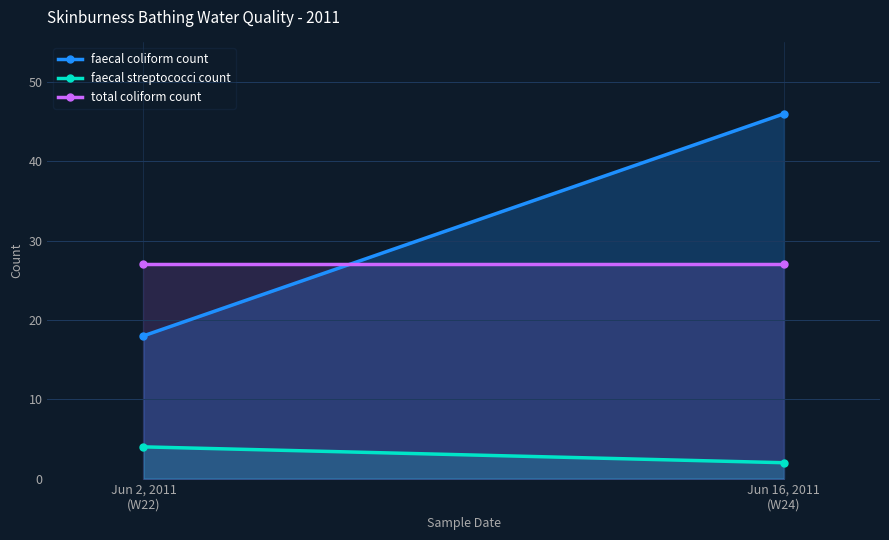

Reading left to right, list all the values displayed in this chart.

faecal coliform count: Jun 2, 2011
(W22)=18	Jun 16, 2011
(W24)=46
faecal streptococci count: Jun 2, 2011
(W22)=4	Jun 16, 2011
(W24)=2
total coliform count: Jun 2, 2011
(W22)=27	Jun 16, 2011
(W24)=27